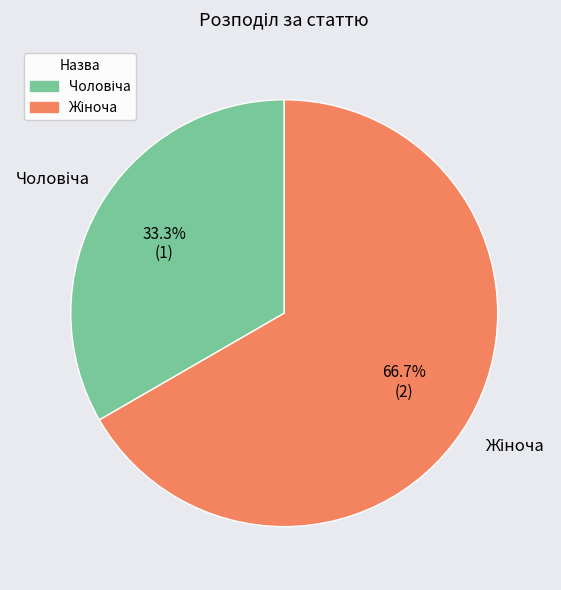

Does any single category account for the majority?

Yes